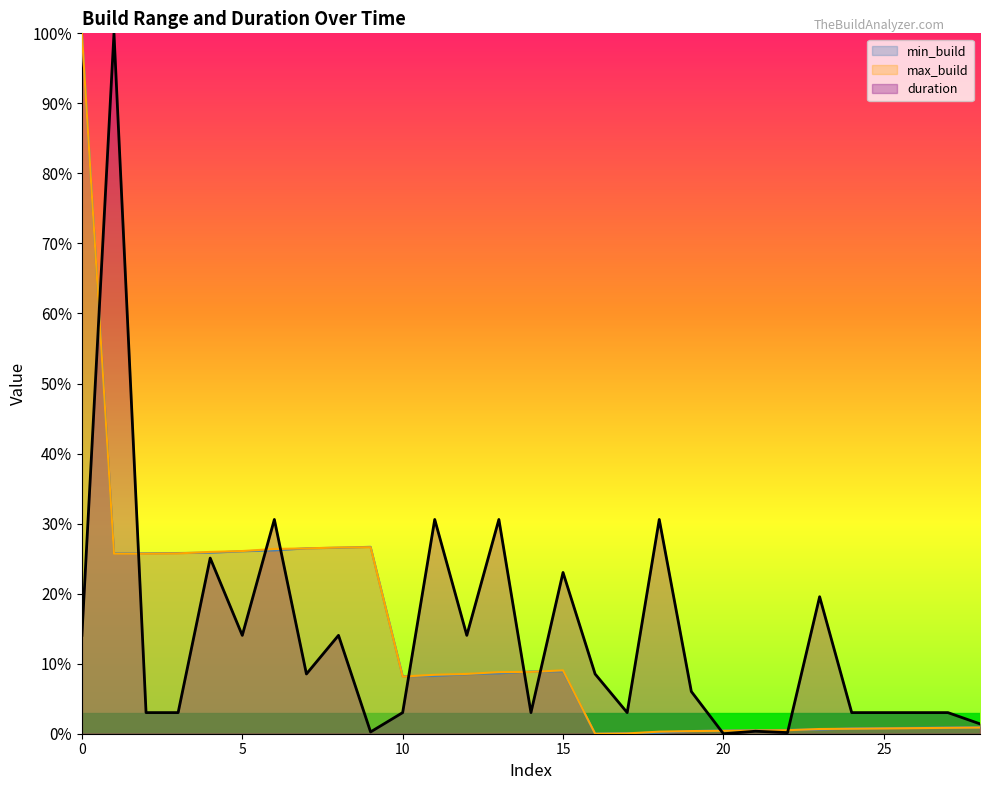

How many intersections are there between min_build and max_build?

11